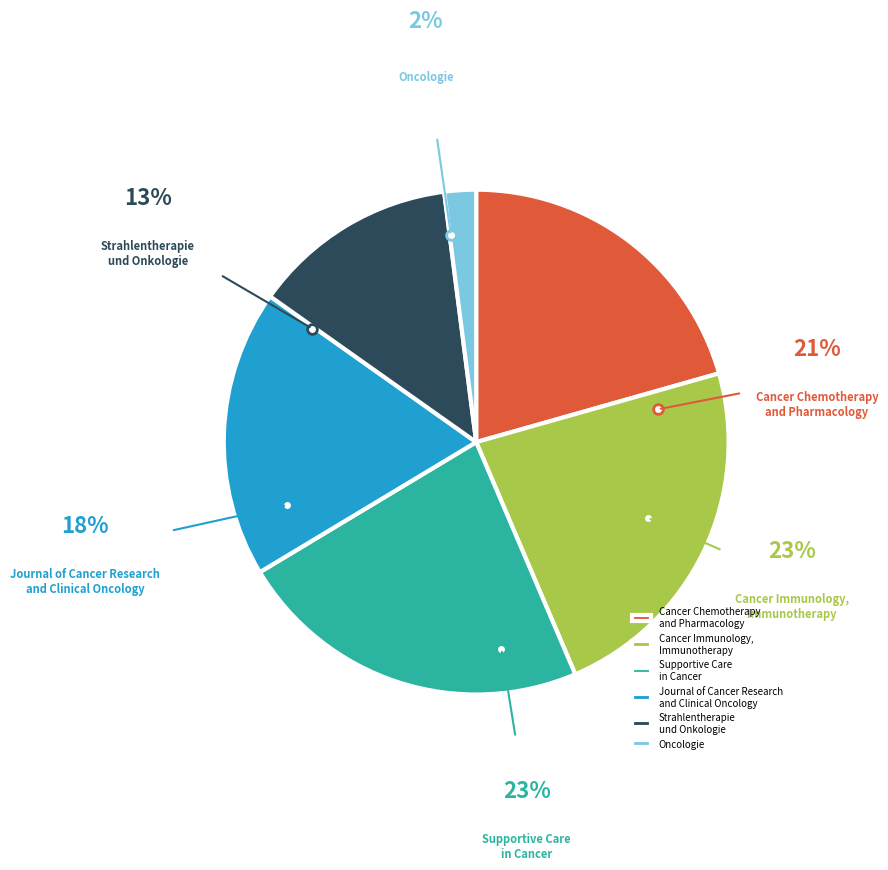

Which slice is the smallest?

Oncologie